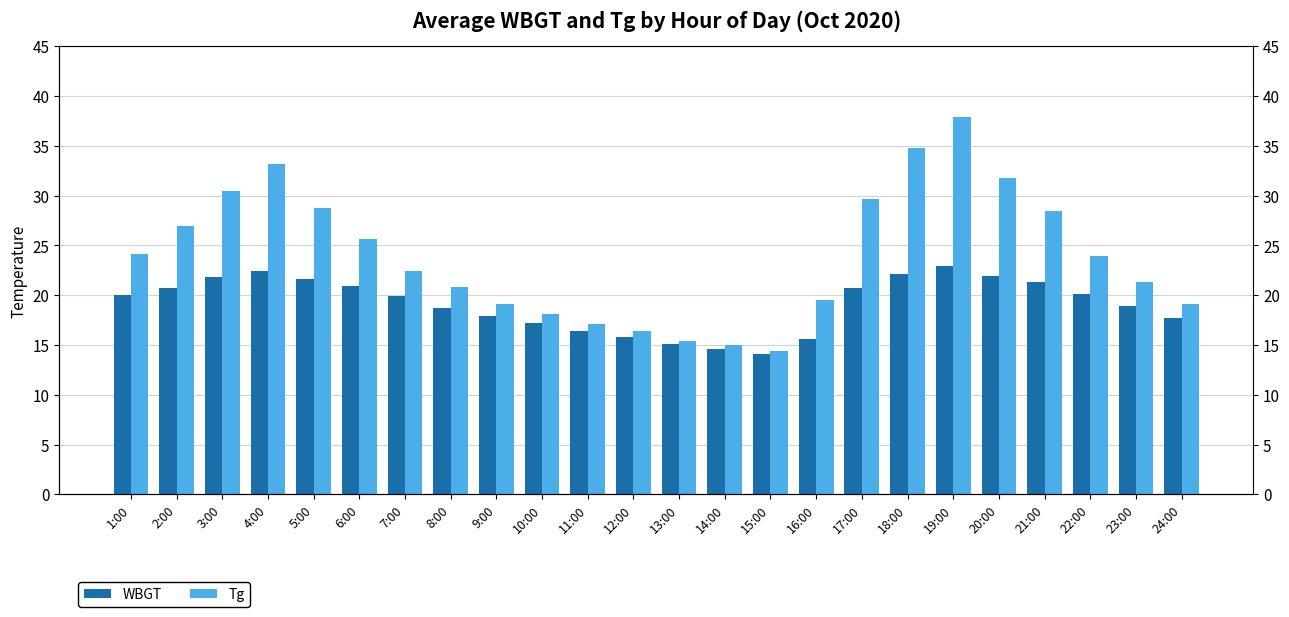

Between 8:00 and 3:00, which is larger?

3:00